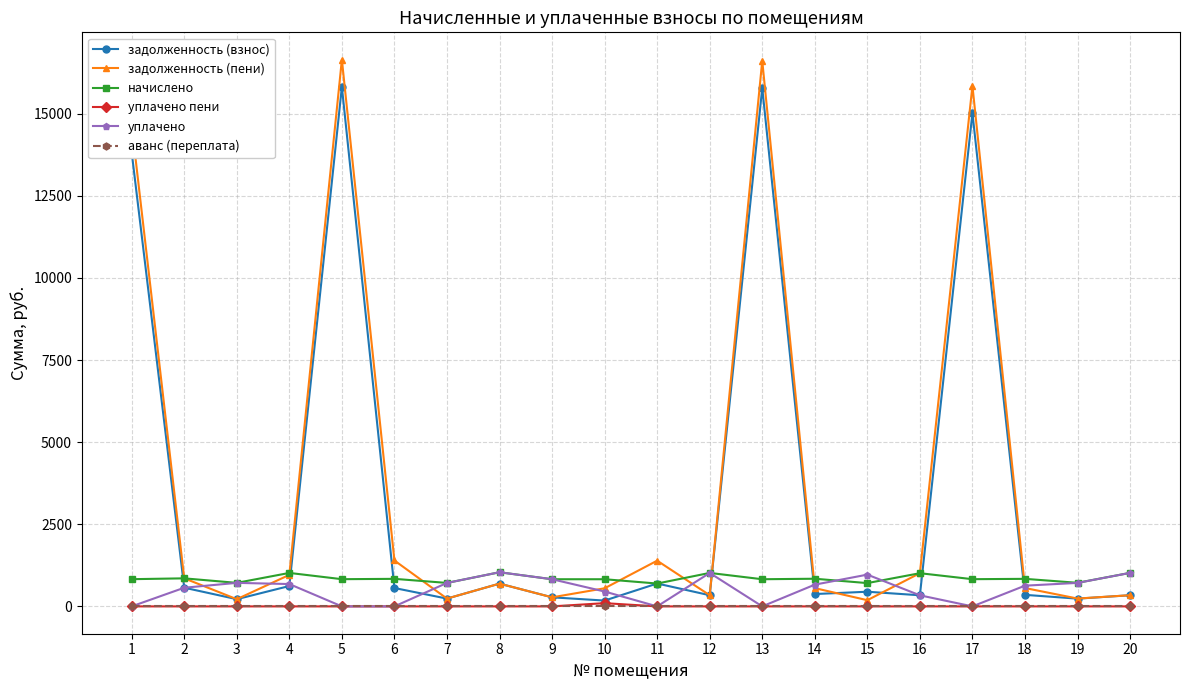

True or false: уплачено пени and начислено cross at least once.

False